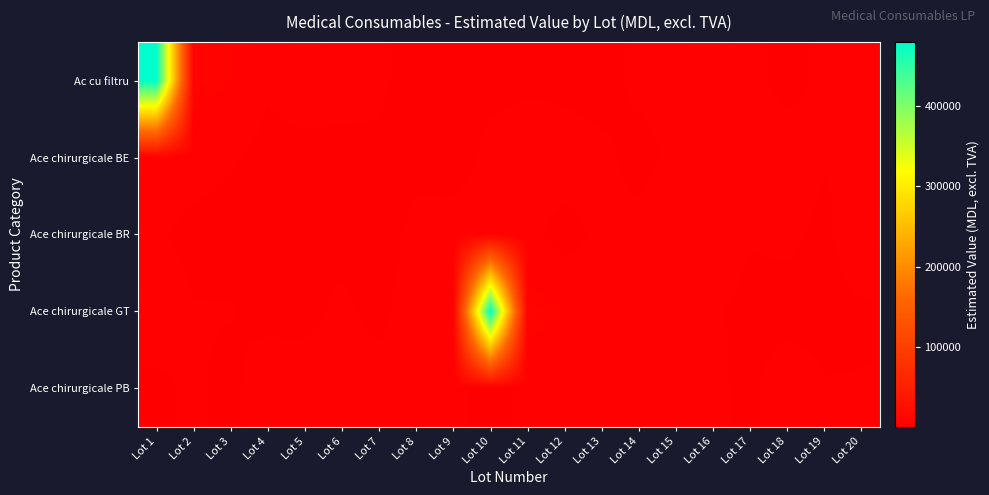

What is the total value across all series at Lot 8?

14562